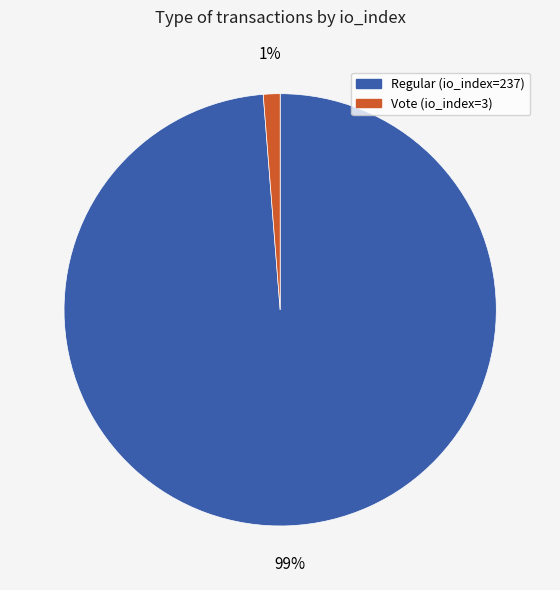

Count the number of slices in the pie.

2